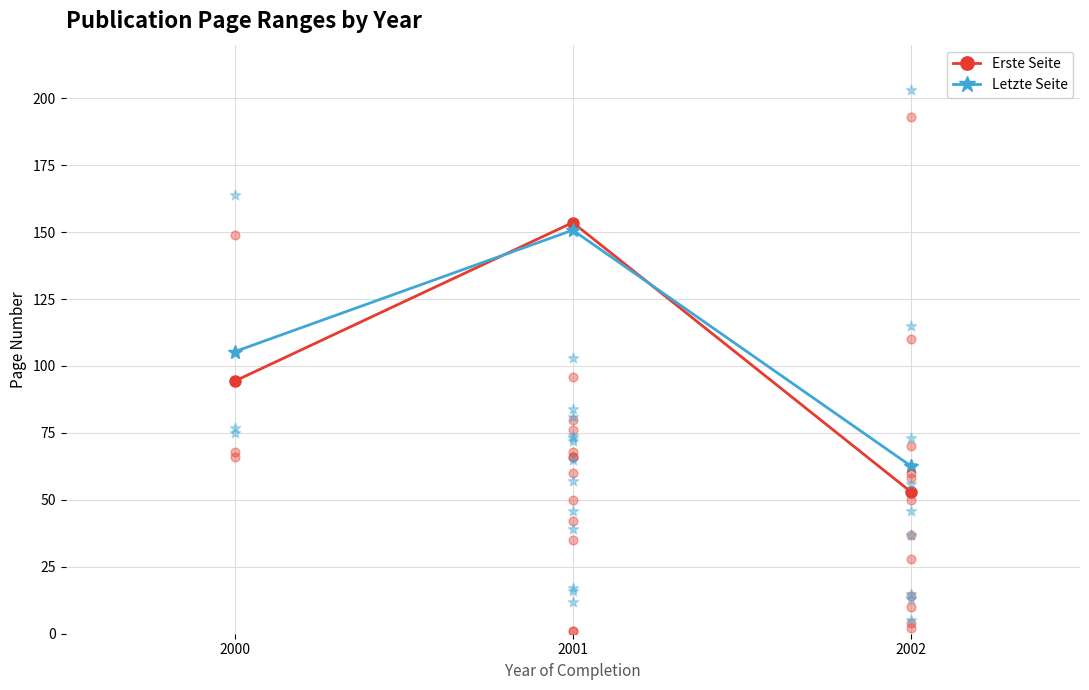

At which category is the sum across all series the highest?

2001